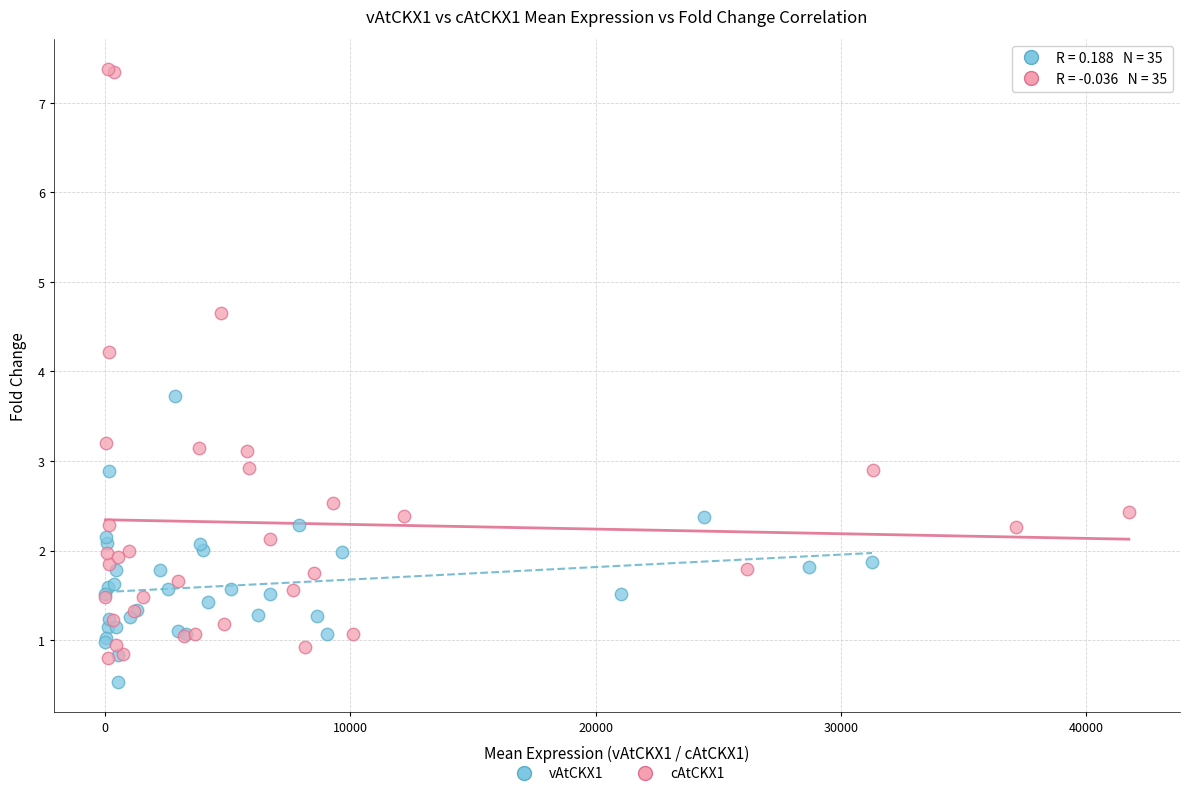

Which series reaches the minimum Y coordinate?

vAtCKX1